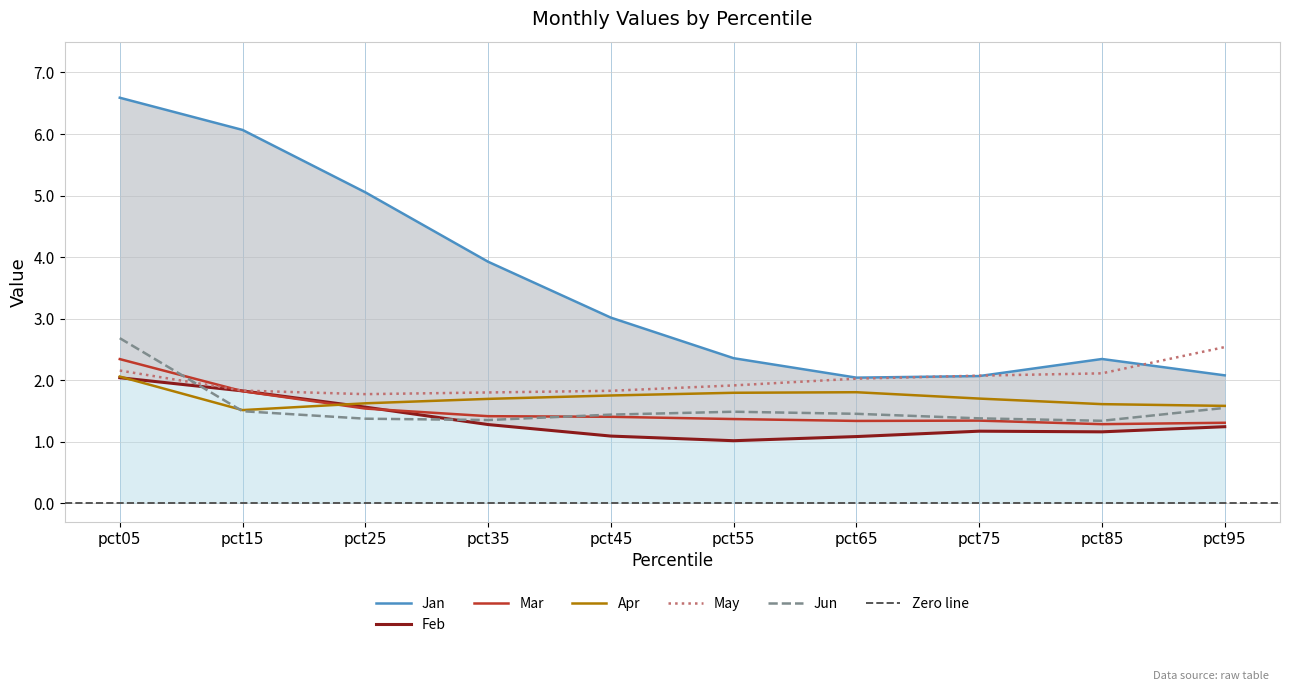

How many interior local valleys does the Jun series have?

2